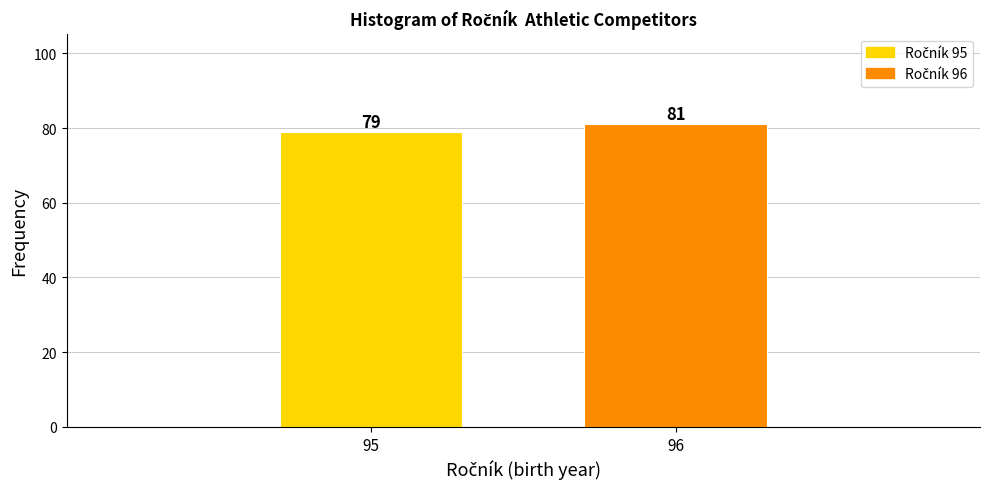

Reading right to left, list all the values displayed in this chart.

96=81	95=79